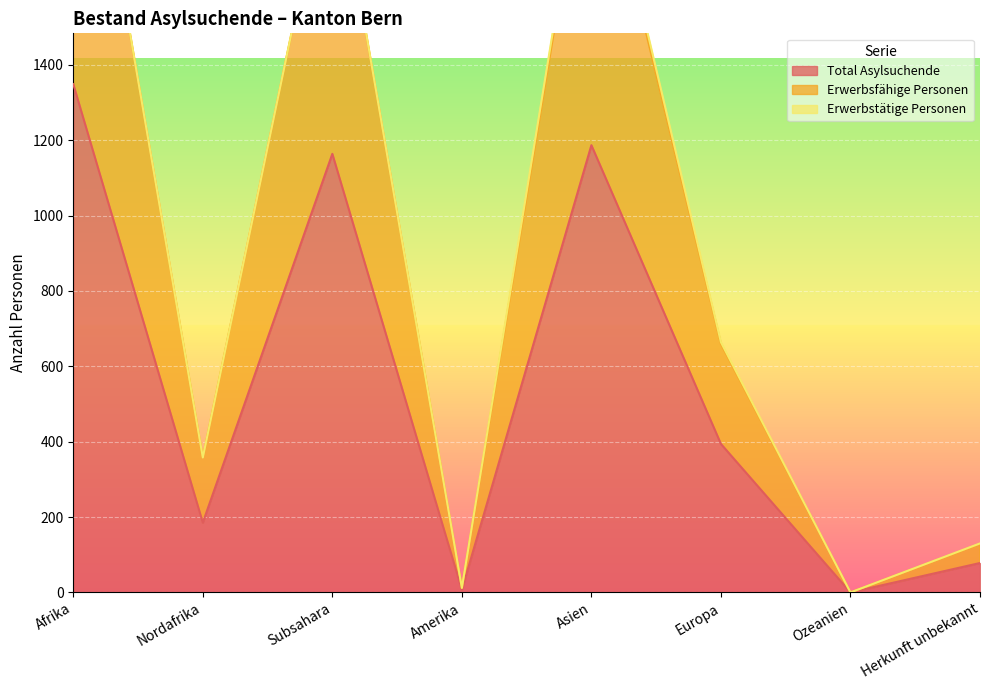

How many values in Total Asylsuchende are above zero?

7